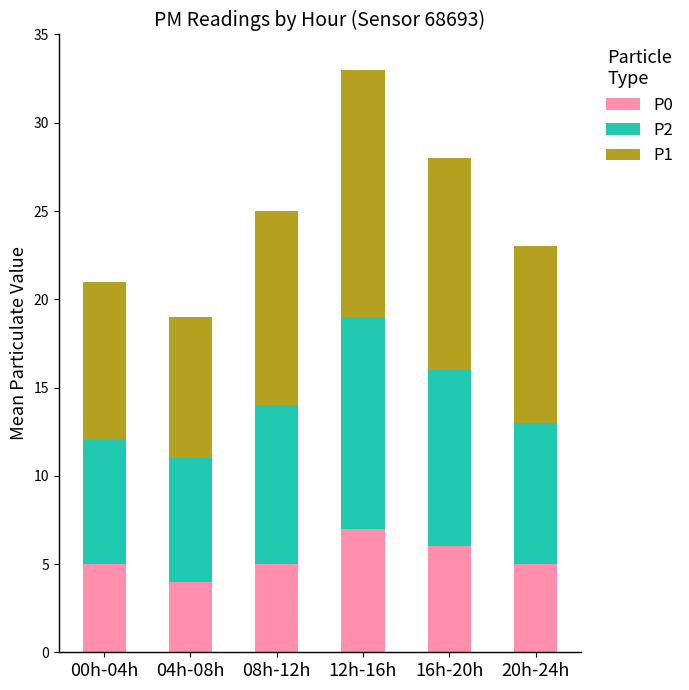

Does the chart contain any negative values?

No